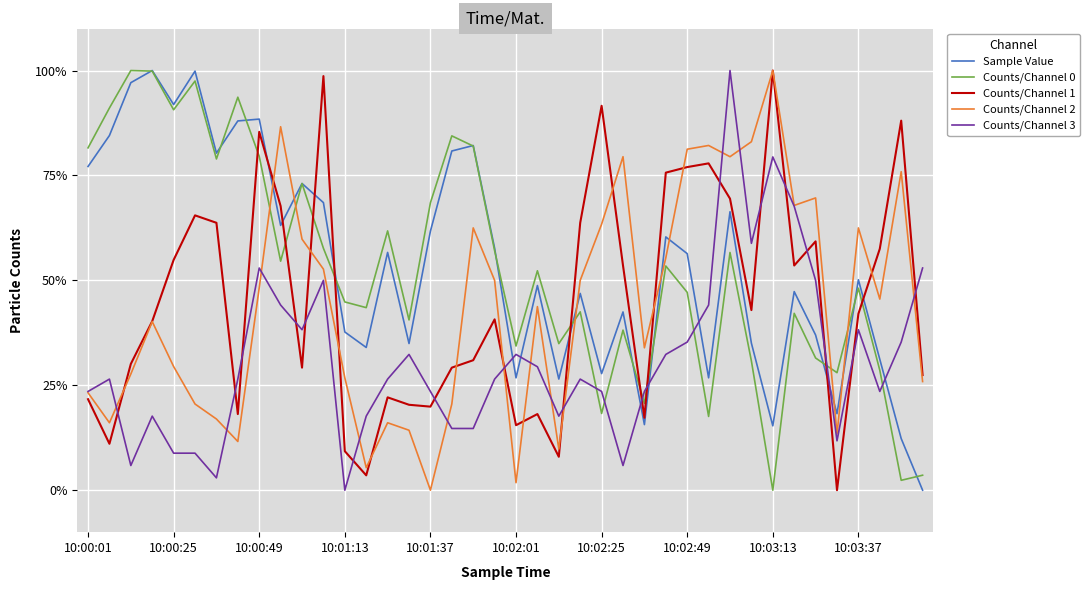

True or false: Counts/Channel 1 and Counts/Channel 3 cross at least once.

True